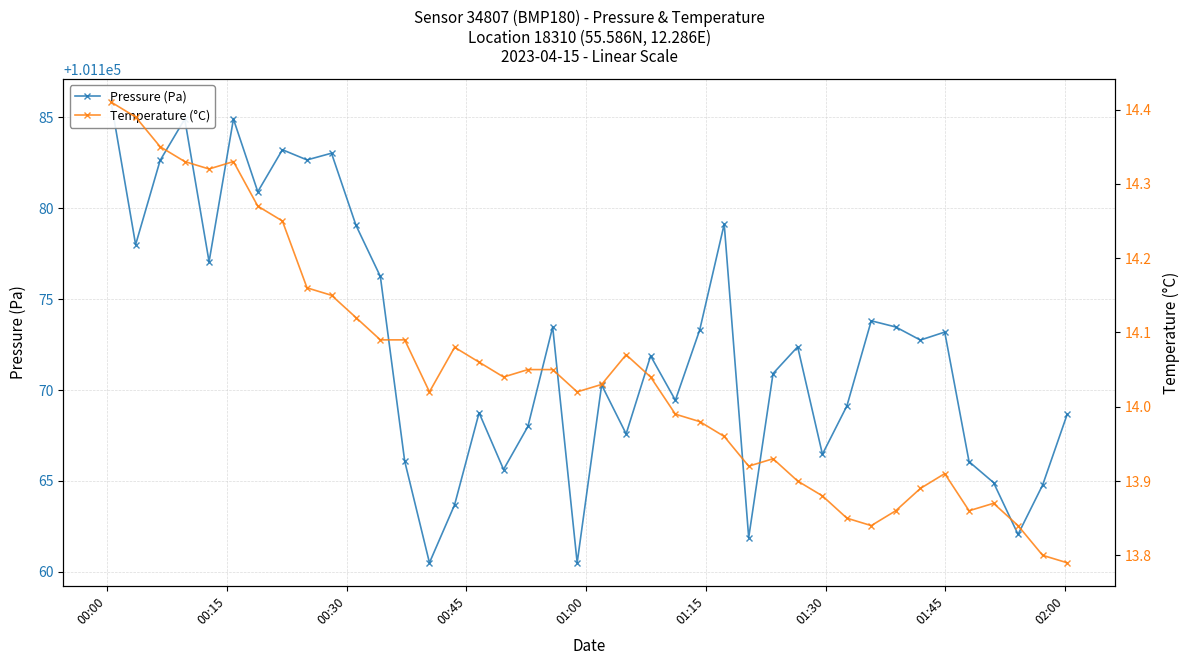

What are all the series names shown in the legend?

Pressure (Pa), Temperature (°C)